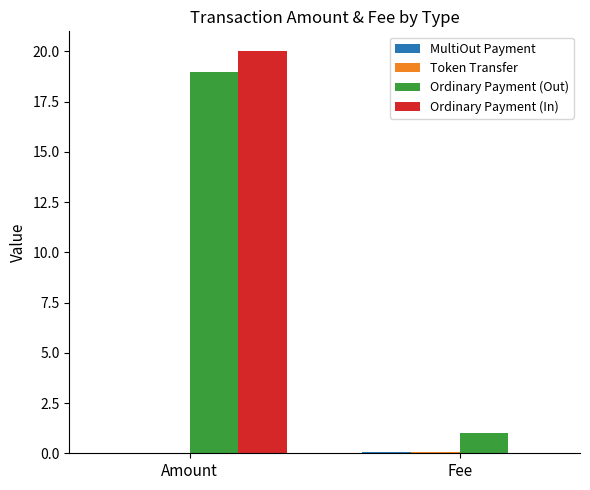

Which series has the widest spread of values?

Ordinary Payment (In)